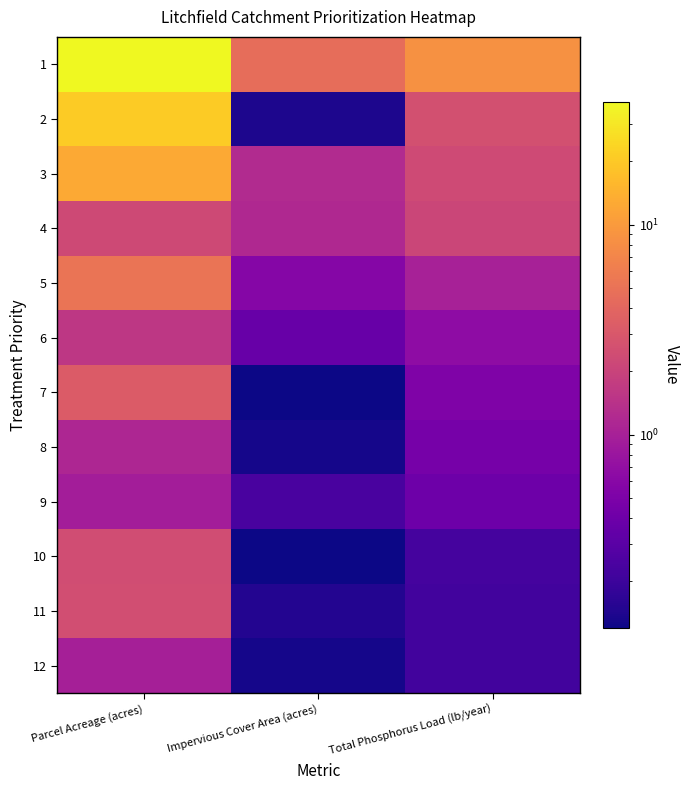

Reading right to left, extract all data points from this chart.

1: Total Phosphorus Load (lb/year)=8.6	Impervious Cover Area (acres)=4.6	Parcel Acreage (acres)=38.5
2: Total Phosphorus Load (lb/year)=2.6	Impervious Cover Area (acres)=0.1	Parcel Acreage (acres)=20.6
3: Total Phosphorus Load (lb/year)=2.3	Impervious Cover Area (acres)=1.2	Parcel Acreage (acres)=12.7
4: Total Phosphorus Load (lb/year)=2.1	Impervious Cover Area (acres)=1.2	Parcel Acreage (acres)=2.3
5: Total Phosphorus Load (lb/year)=1.0	Impervious Cover Area (acres)=0.6	Parcel Acreage (acres)=5.2
6: Total Phosphorus Load (lb/year)=0.7	Impervious Cover Area (acres)=0.4	Parcel Acreage (acres)=1.6
7: Total Phosphorus Load (lb/year)=0.5	Impervious Cover Area (acres)=0.1	Parcel Acreage (acres)=3.2
8: Total Phosphorus Load (lb/year)=0.5	Impervious Cover Area (acres)=0.1	Parcel Acreage (acres)=1.1
9: Total Phosphorus Load (lb/year)=0.4	Impervious Cover Area (acres)=0.2	Parcel Acreage (acres)=0.9
10: Total Phosphorus Load (lb/year)=0.2	Impervious Cover Area (acres)=0.1	Parcel Acreage (acres)=2.4
11: Total Phosphorus Load (lb/year)=0.2	Impervious Cover Area (acres)=0.1	Parcel Acreage (acres)=2.5
12: Total Phosphorus Load (lb/year)=0.2	Impervious Cover Area (acres)=0.1	Parcel Acreage (acres)=1.0